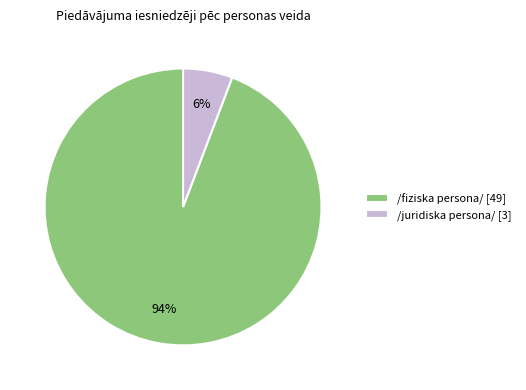

Which has a higher value, /juridiska persona/ [3] or /fiziska persona/ [49]?

/fiziska persona/ [49]